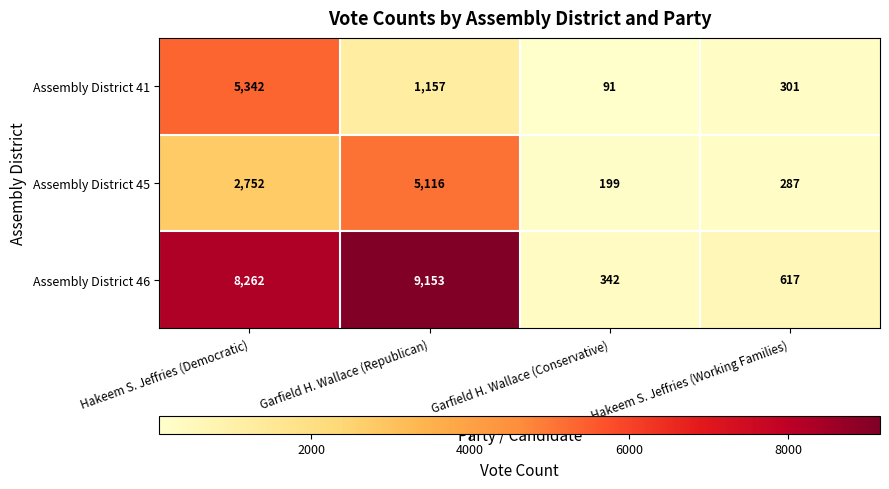

Reading left to right, transcribe all the data shown in this chart.

Assembly District 41: 5342	1157	91	301
Assembly District 45: 2752	5116	199	287
Assembly District 46: 8262	9153	342	617